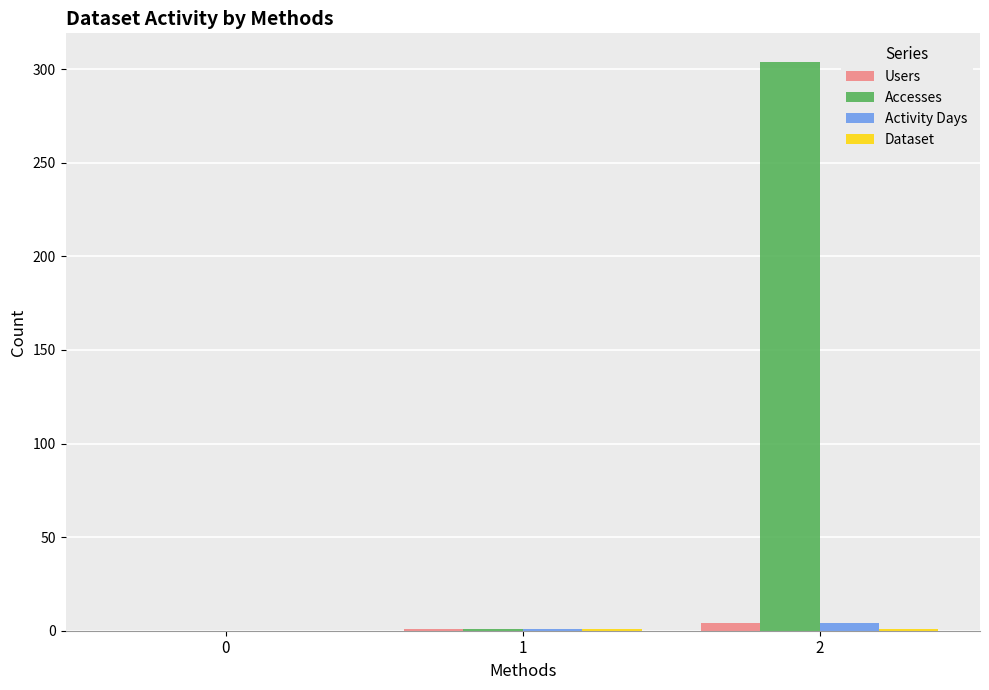

What is the total value across all series at 2?

313